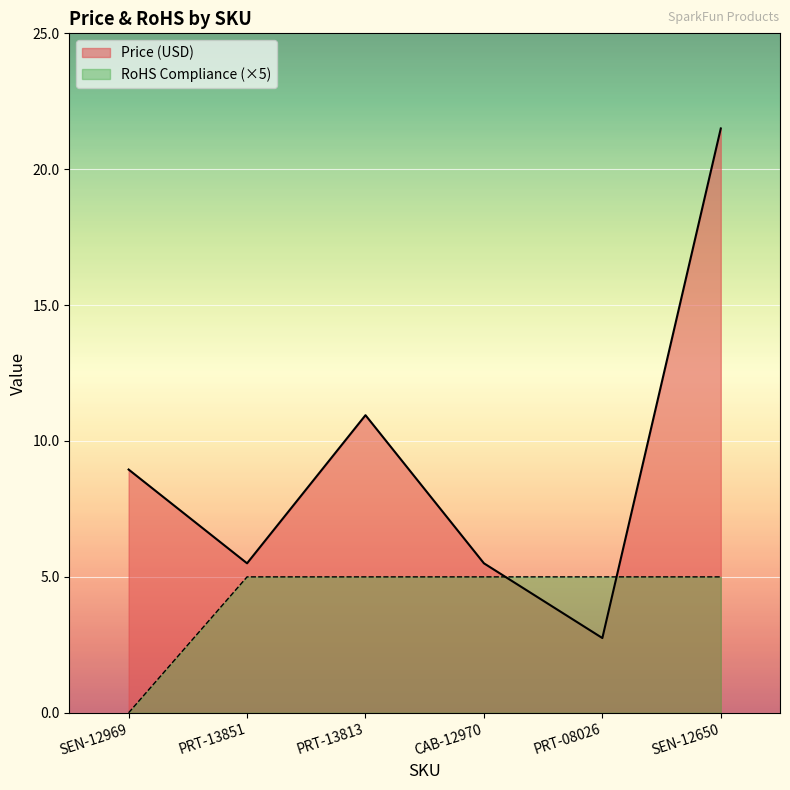

Rank the series at PRT-08026 from lowest to highest value.

Price (USD), RoHS Compliance (×5)